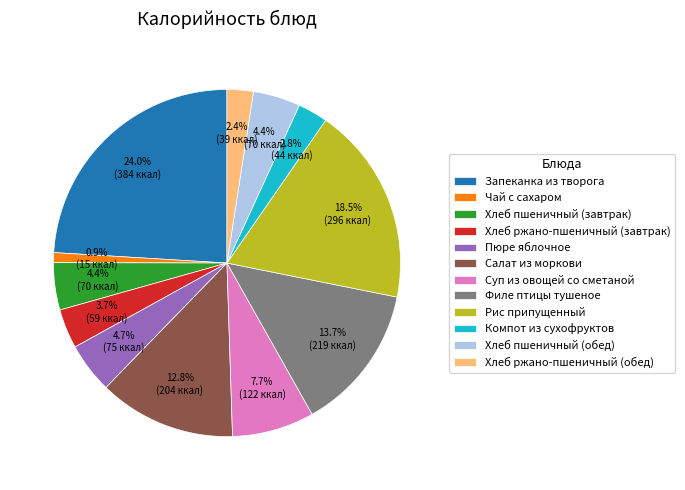

Between Салат из моркови and Хлеб ржано-пшеничный (завтрак), which is larger?

Салат из моркови